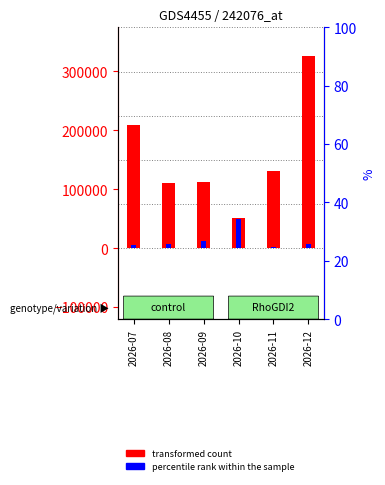

What is the value of the transformed count bar at the 2nd from the left?

110383.2